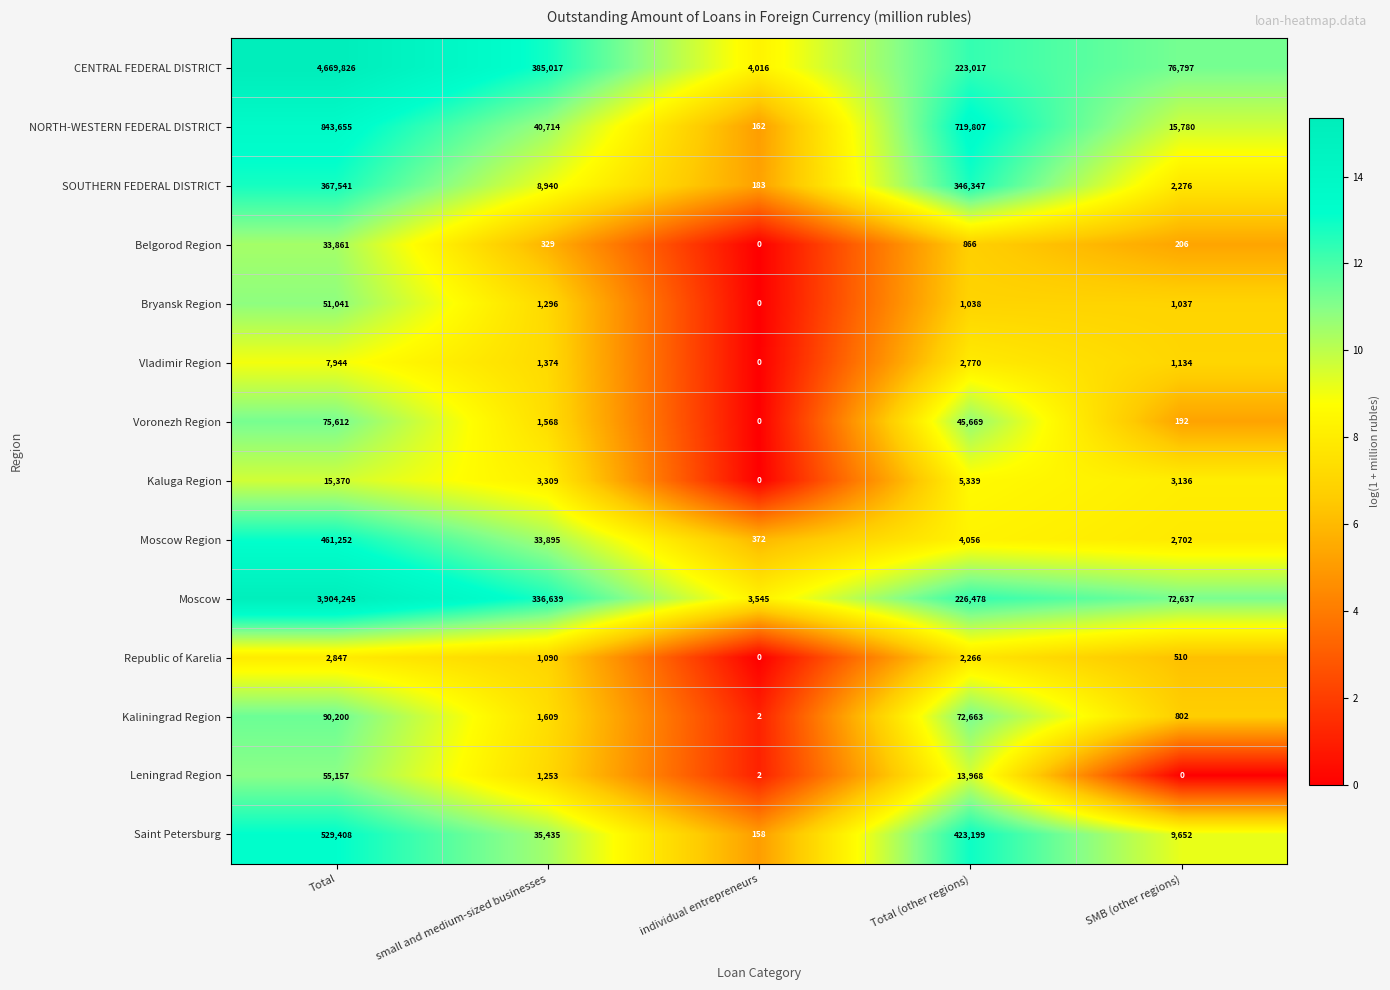

What is the difference between the Kaluga Region values at Total (other regions) and small and medium-sized businesses?

2030